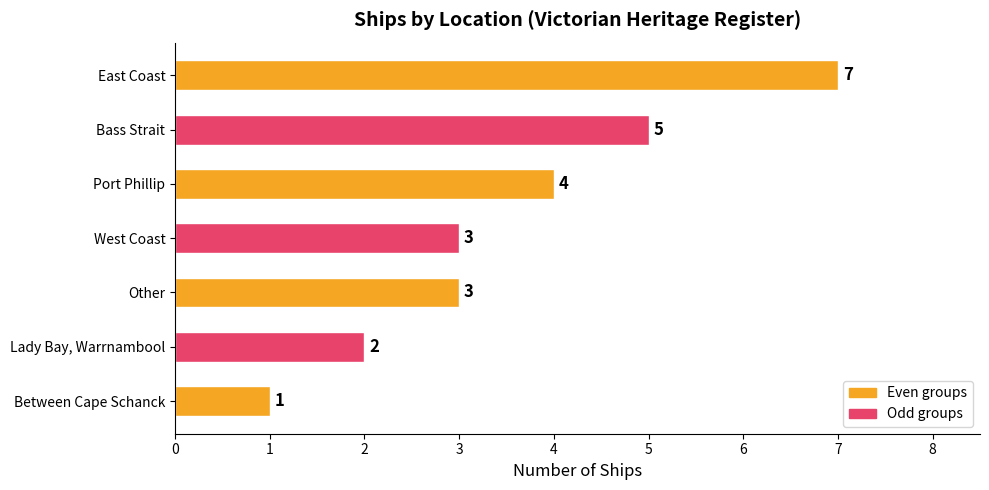

Reading top to bottom, extract all data points from this chart.

7	5	4	3	3	2	1